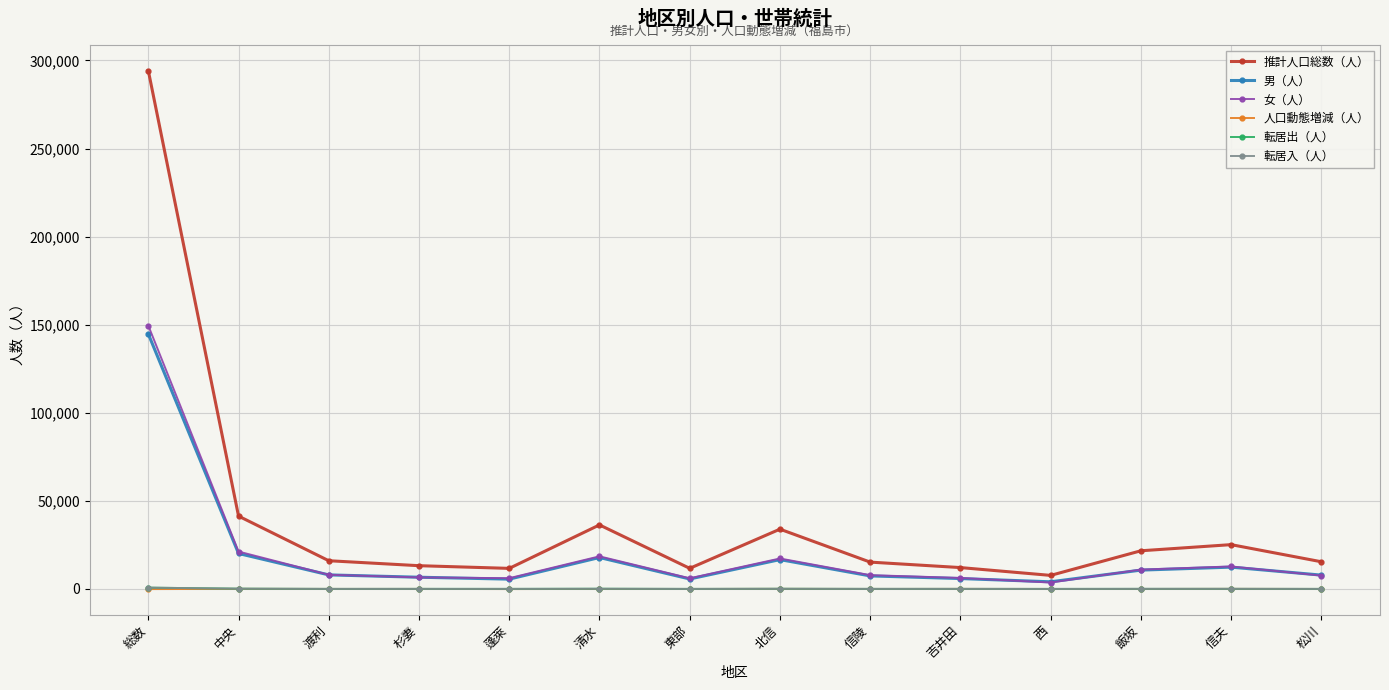

Where is 女（人） nearest to the value 76557?

中央